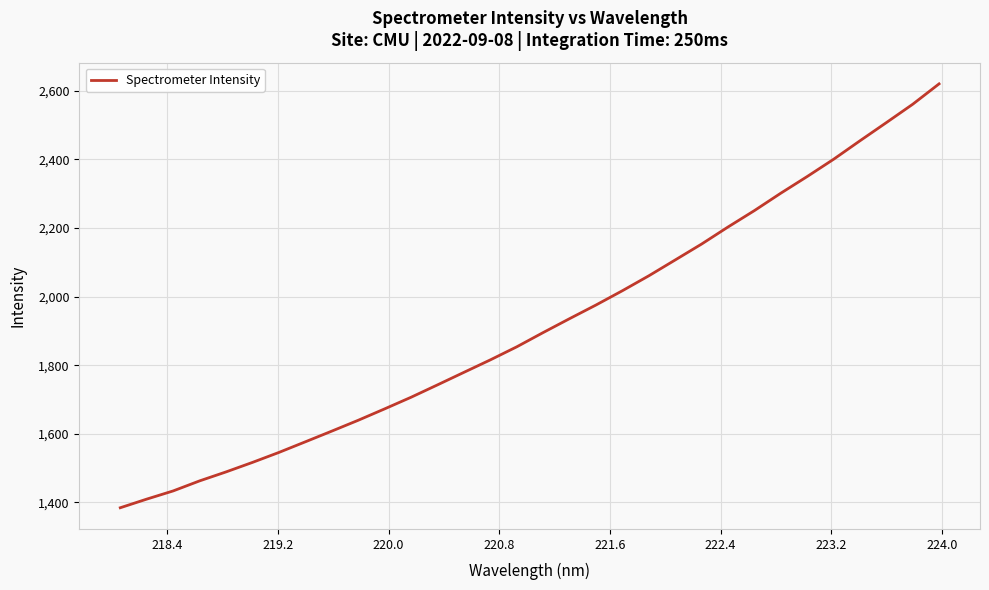

What is the minimum value shown in the chart?

1384.3